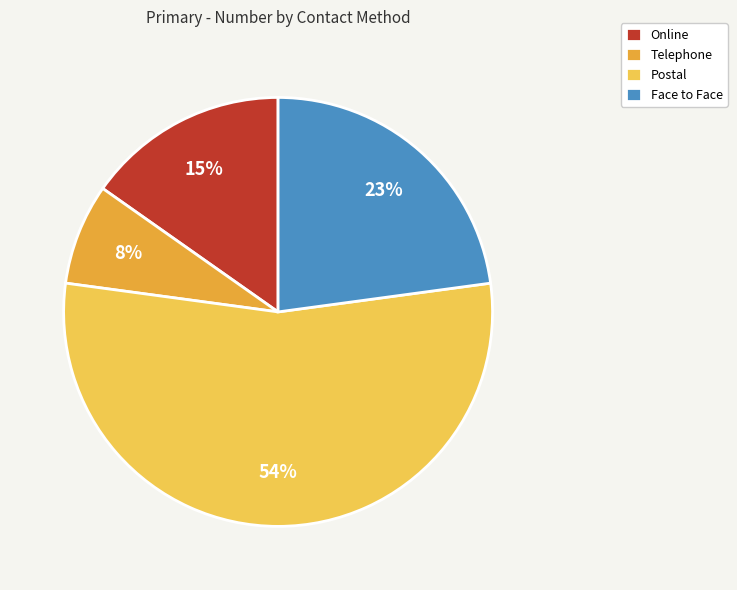

To the nearest percent, what is the average slice percentage?

25%